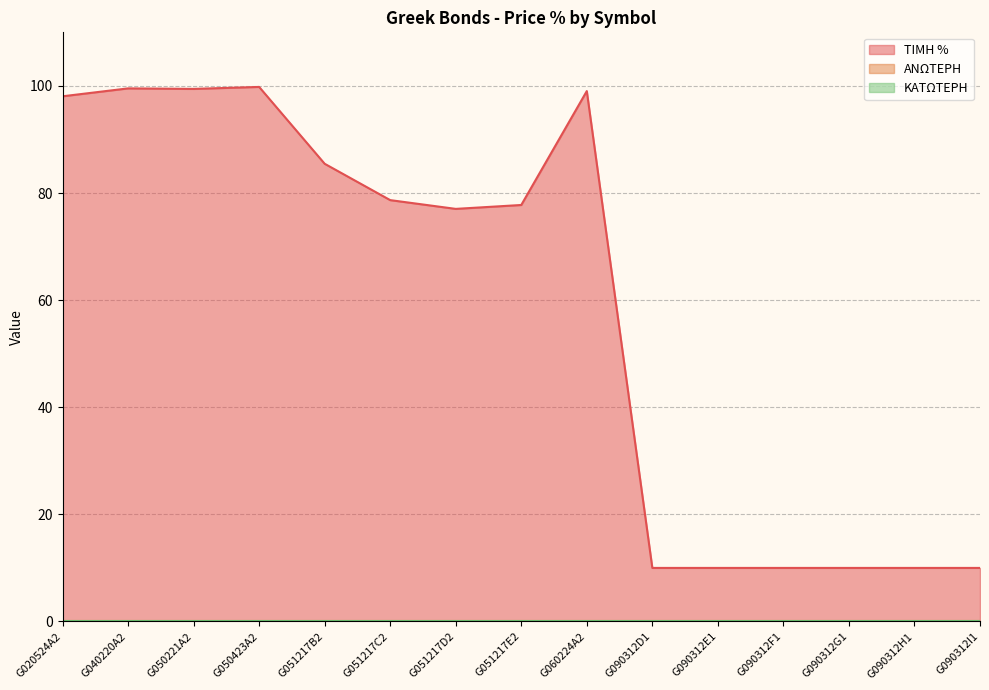

True or false: ΑΝΩΤΕΡΗ has more than 2 interior local peaks.

False